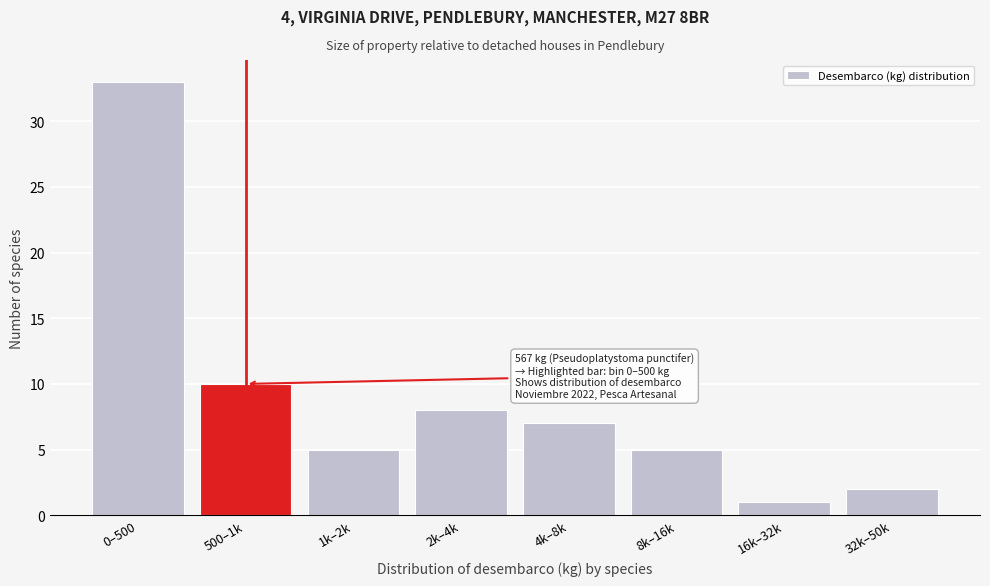

Reading right to left, extract all data points from this chart.

32k–50k=2	16k–32k=1	8k–16k=5	4k–8k=7	2k–4k=8	1k–2k=5	500–1k=10	0–500=33